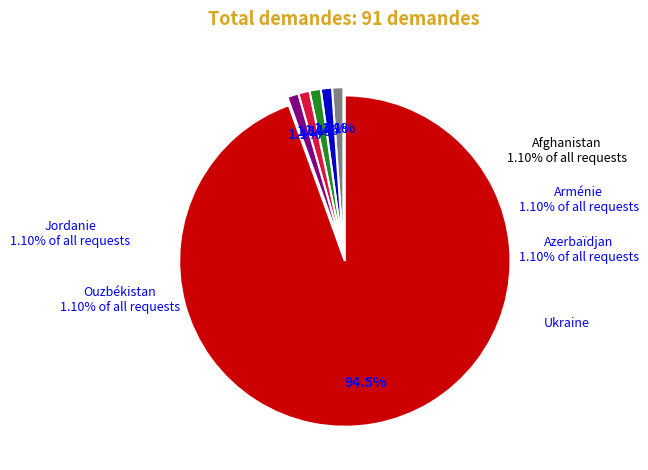

What portion of the pie excludes Afghanistan?

98.9%